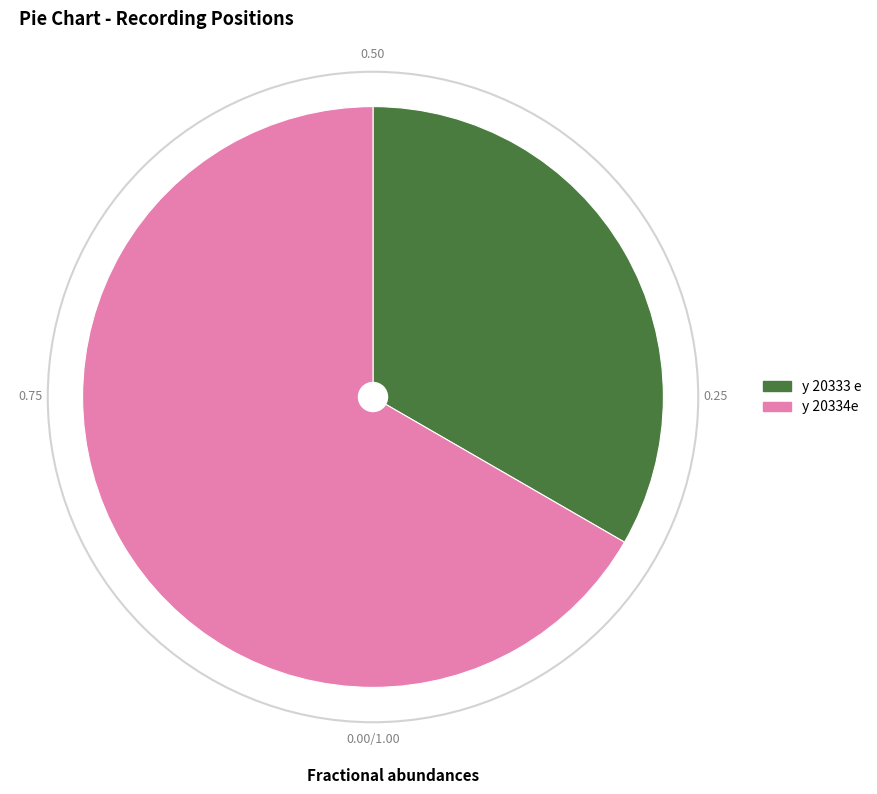

Approximately how many times larger is the value at y 20334e compared to y 20333 e?

2.0